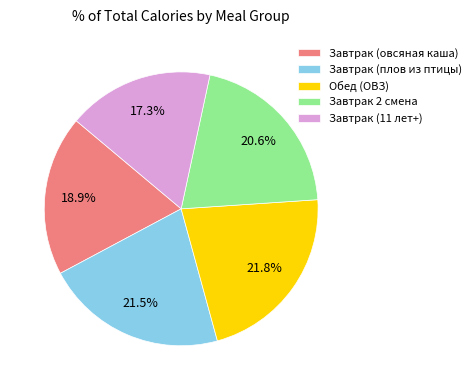

Is Завтрак 2 смена the majority of the pie?

No